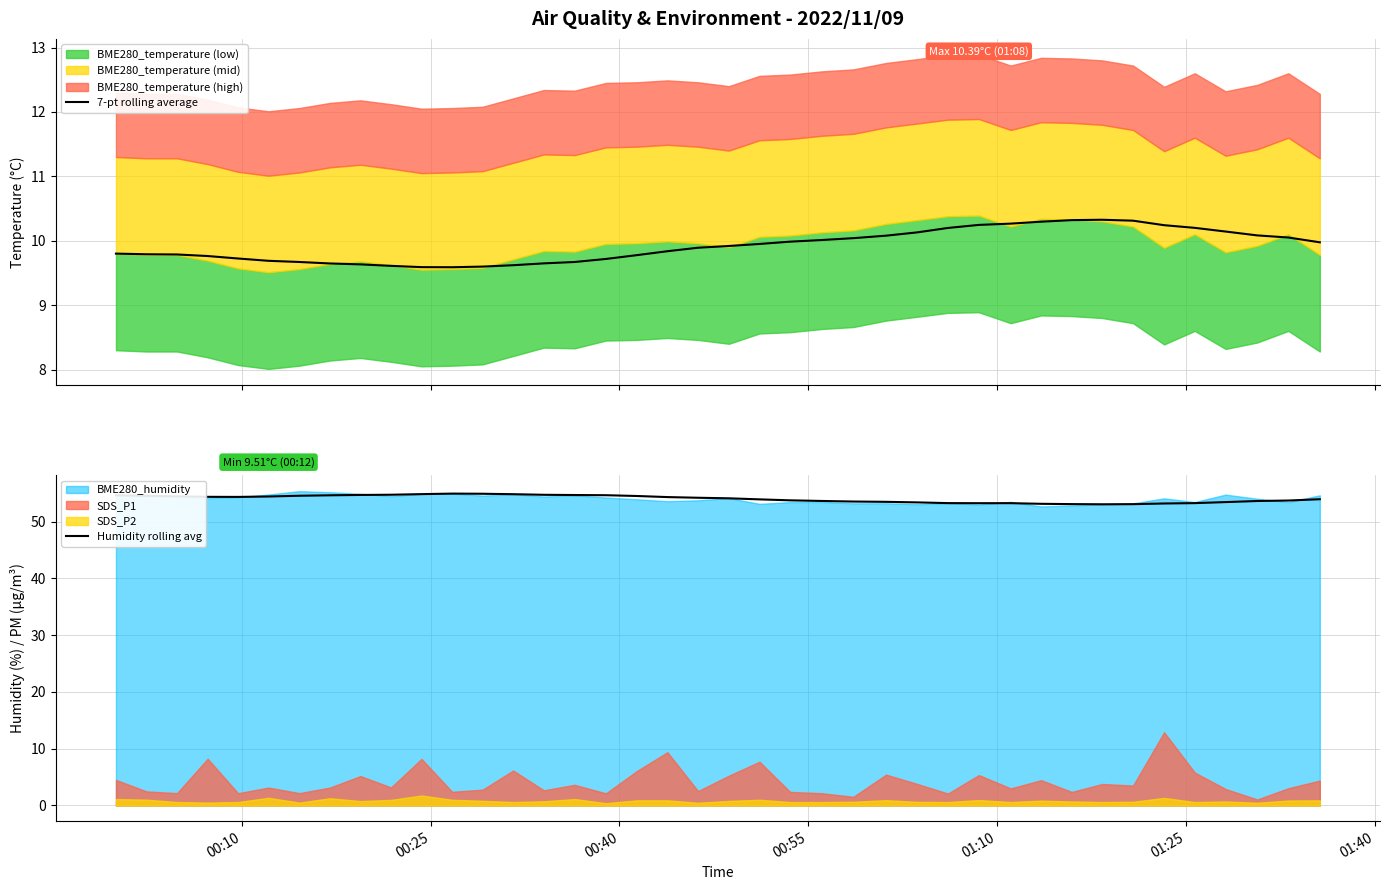

What is the minimum value for 7-pt rolling average?

9.6